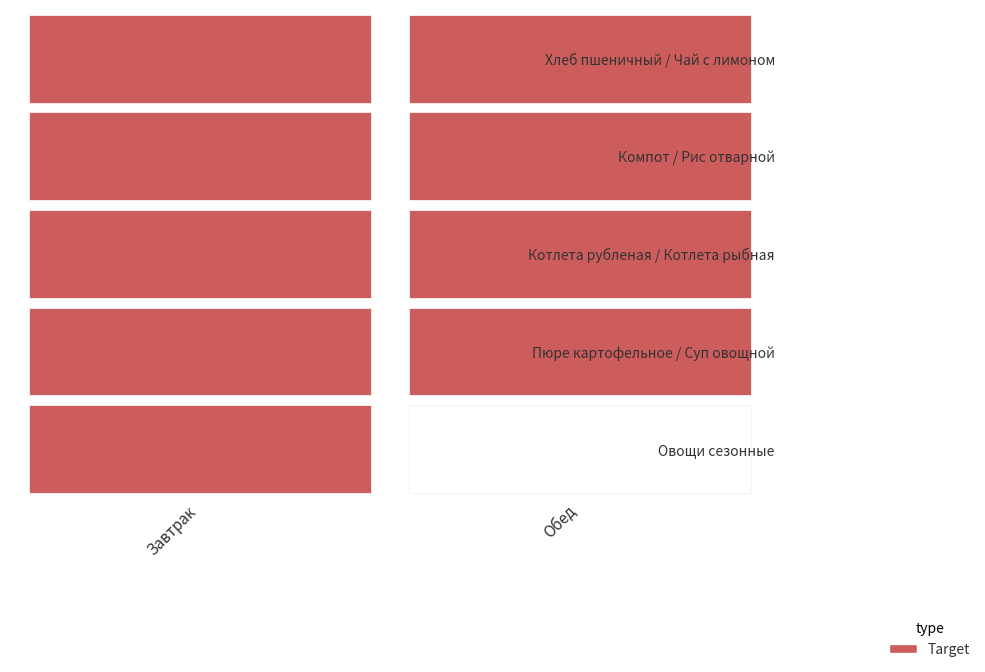

Which series has the largest total across all categories?

Завтрак